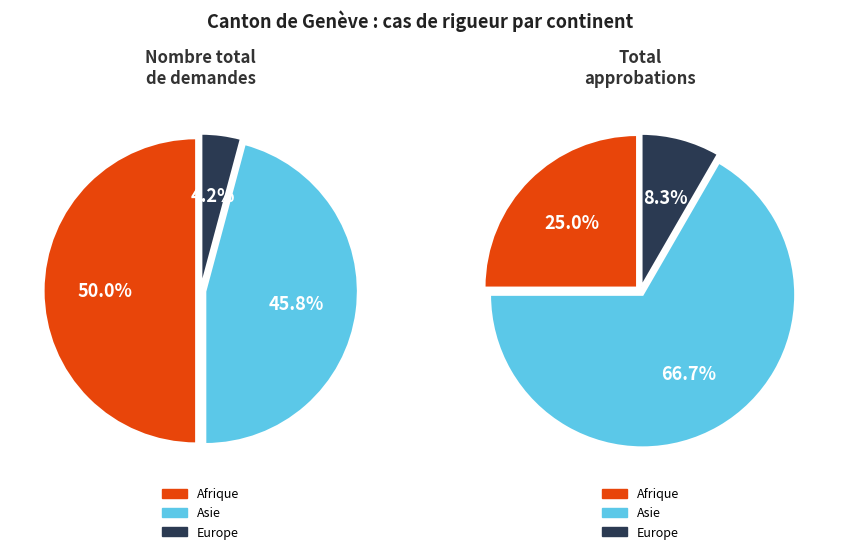

How many slices are in this pie chart?

3